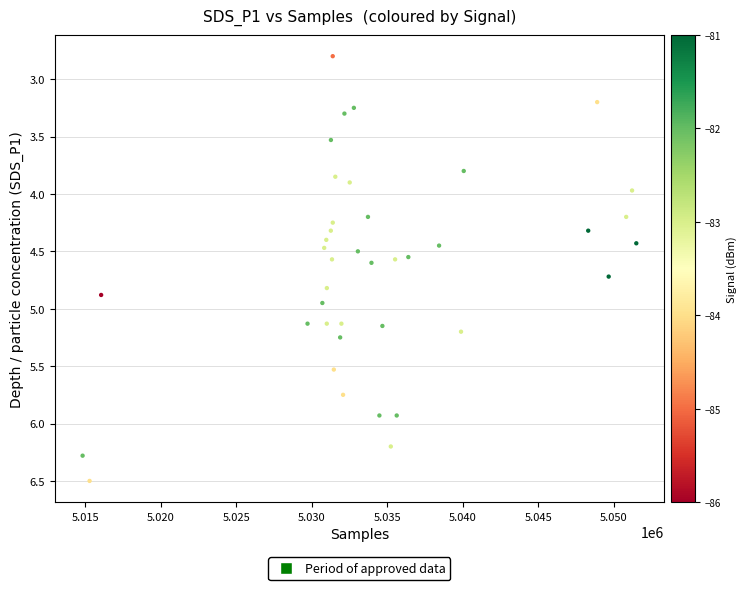

What is the range of X values (max minus min)?

36663.0